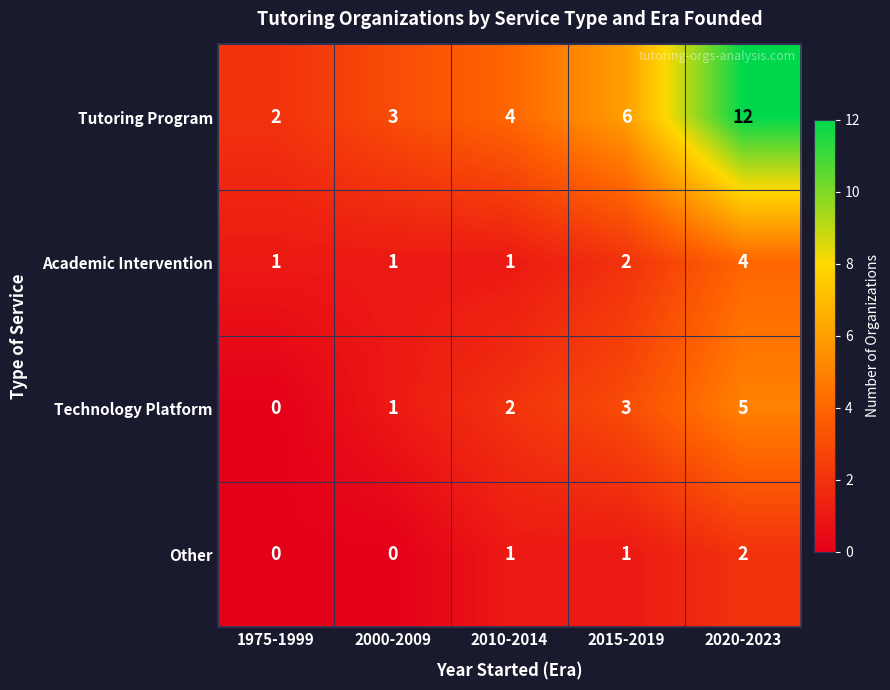

At which category is the sum across all series the highest?

2020-2023